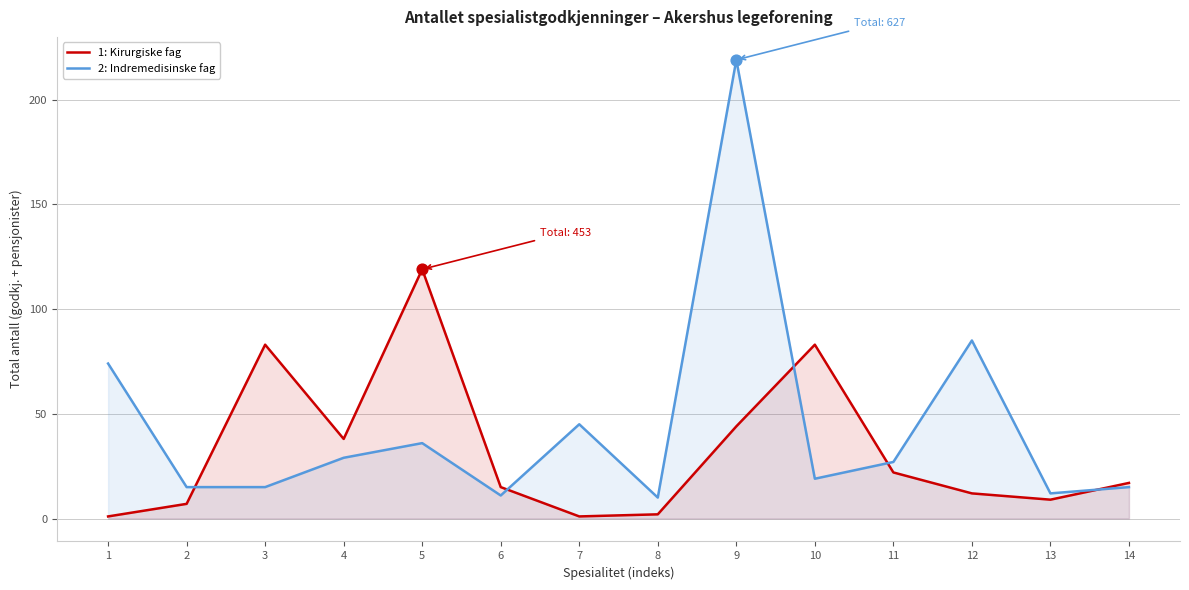

Which series reaches the maximum Y coordinate?

2: Indremedisinske fag